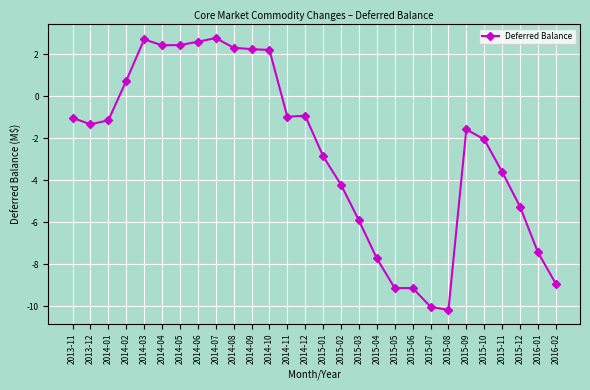

The value at 2014-10 is 2.2. True or false?

True